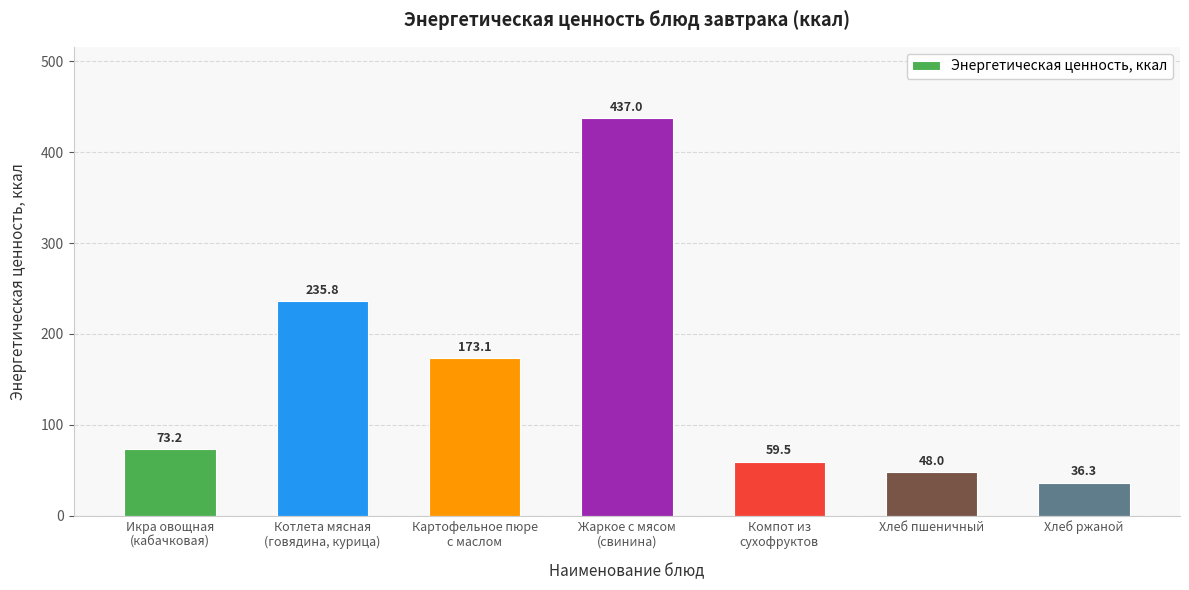

How many data points are less than 73?

3